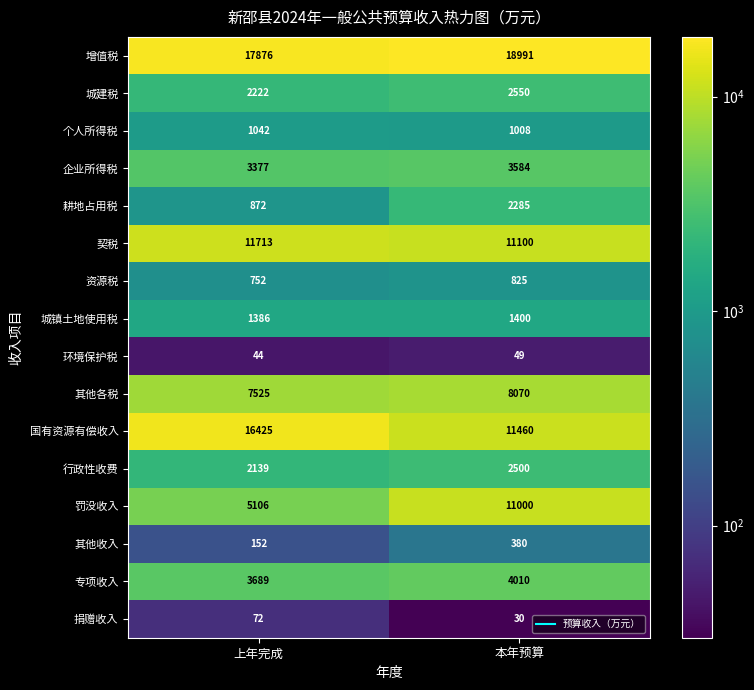

Is it true that 环境保护税 equals 44 at 上年完成?

True